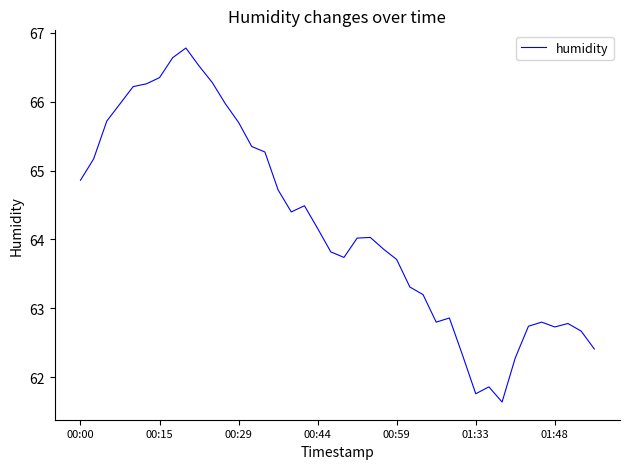

How many categories are shown in the chart?

40